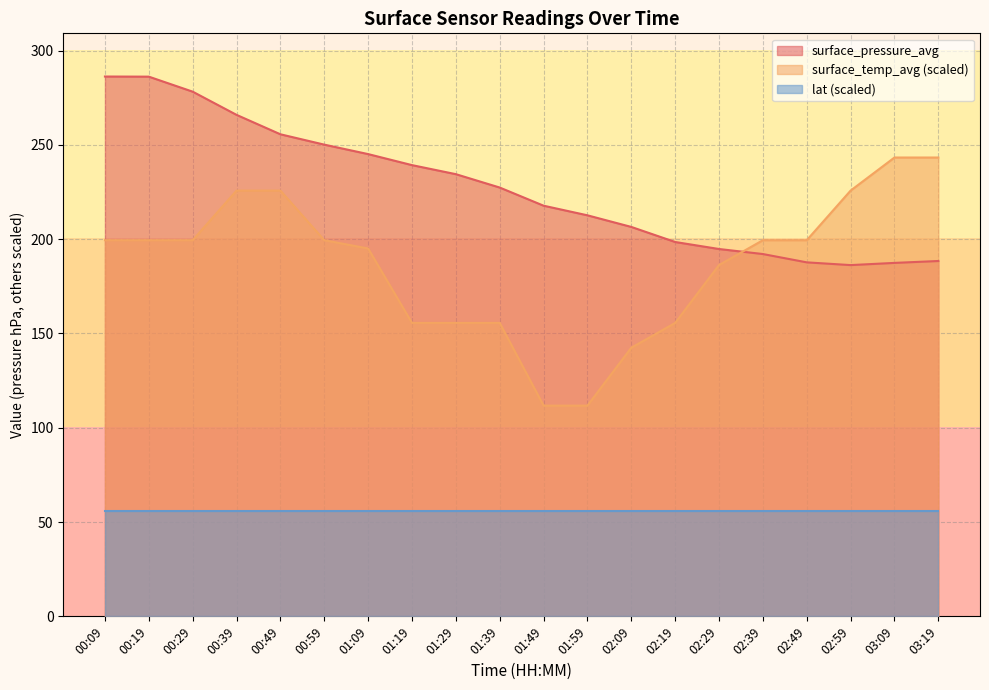

At how many categories does at least one series exceed 169?

20